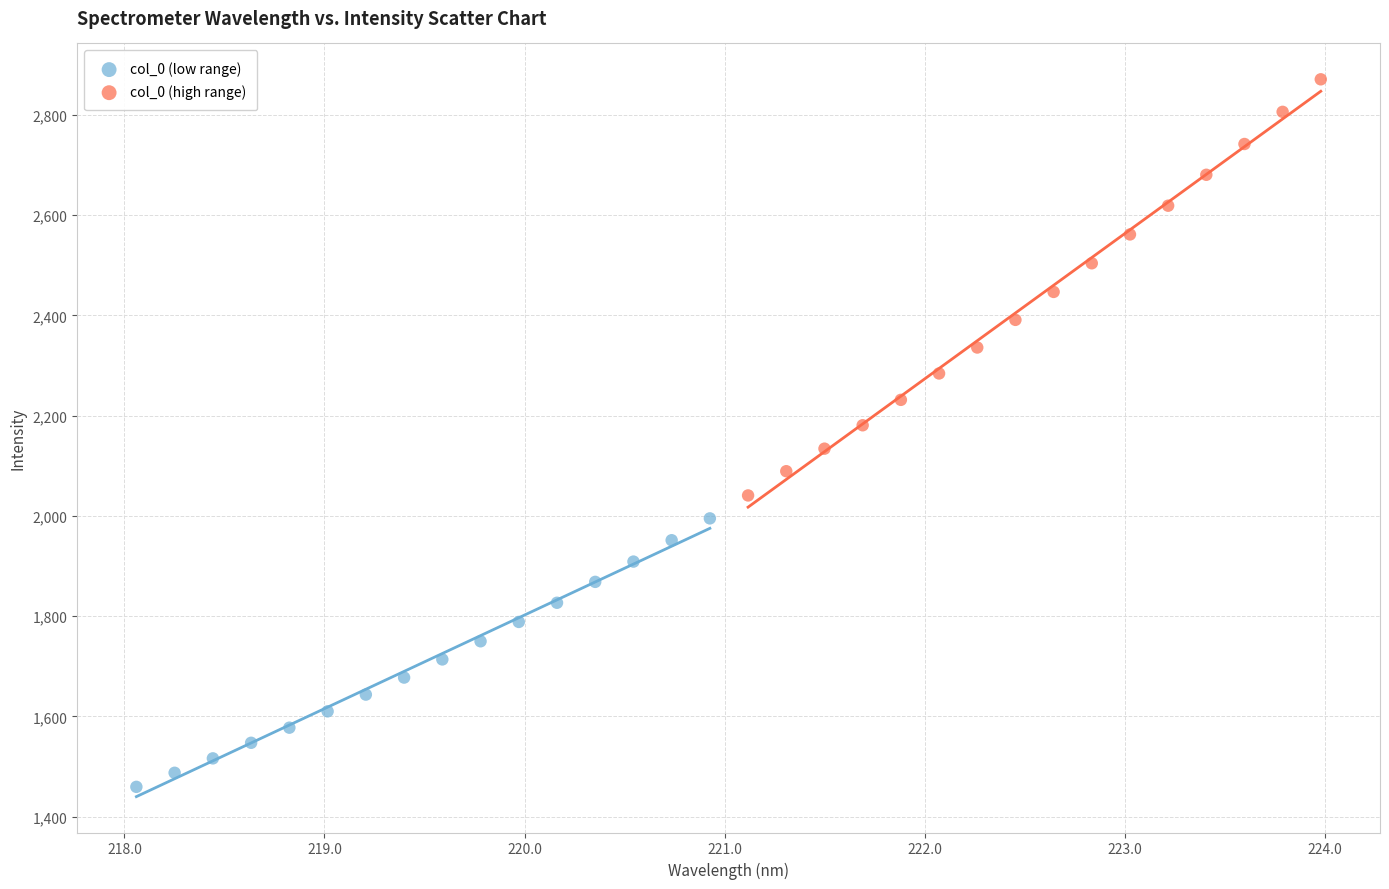

What are all the series names shown in the legend?

col_0 (low range), col_0 (high range)